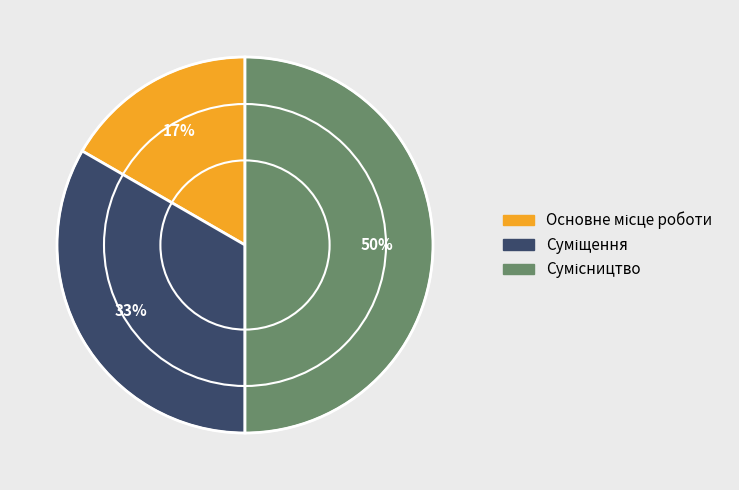

To the nearest percent, what is the average slice percentage?

33%